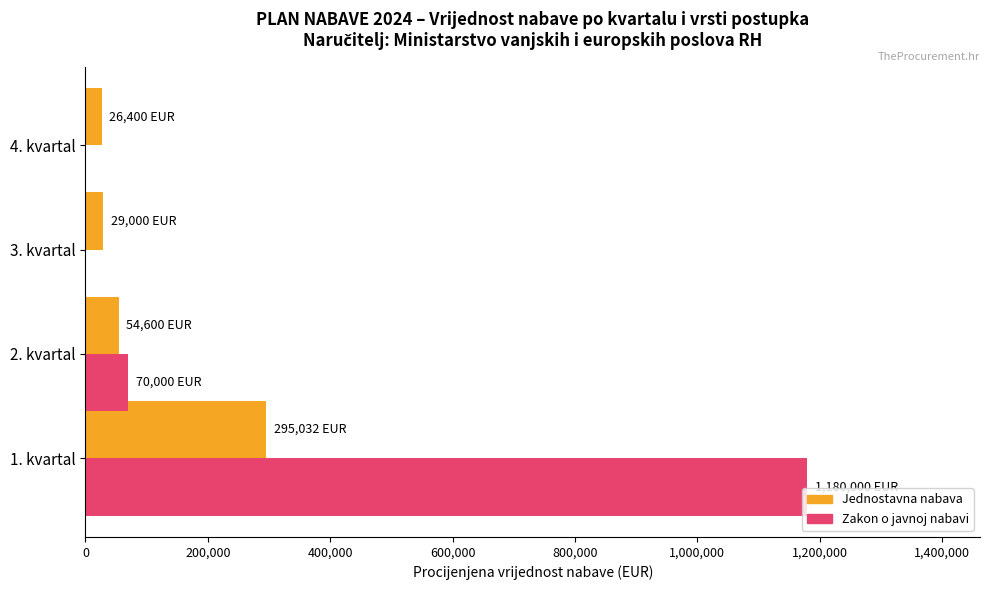

Is the value of Zakon o javnoj nabavi at 1. kvartal greater than the value of Jednostavna nabava at 4. kvartal?

Yes